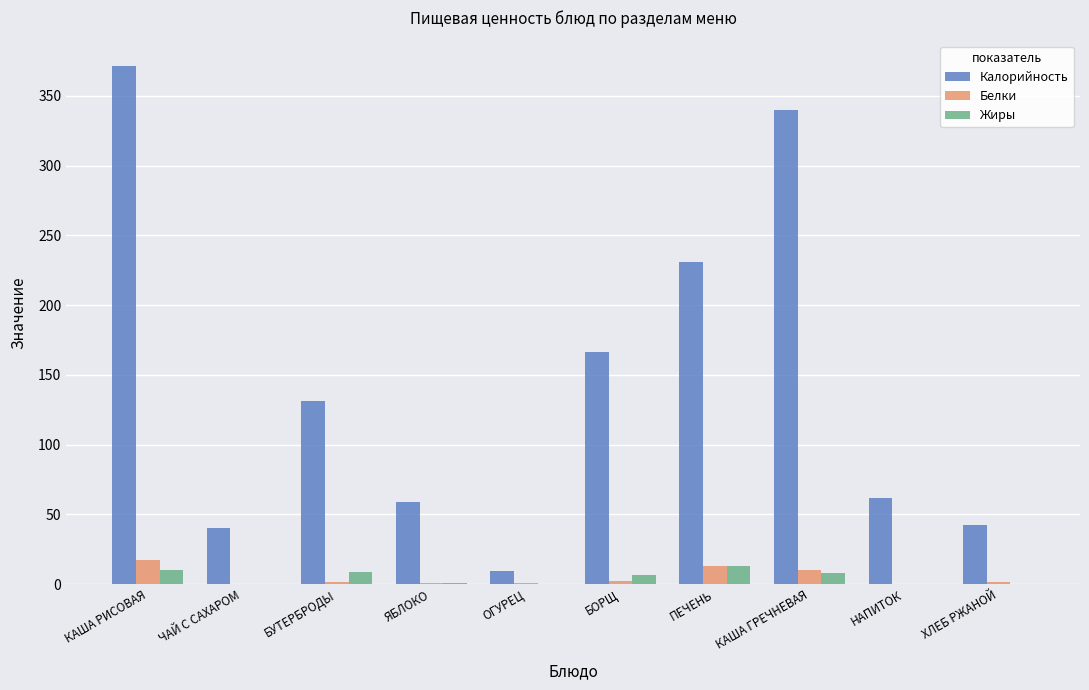

At which label is Калорийность closest to 190?

БОРЩ